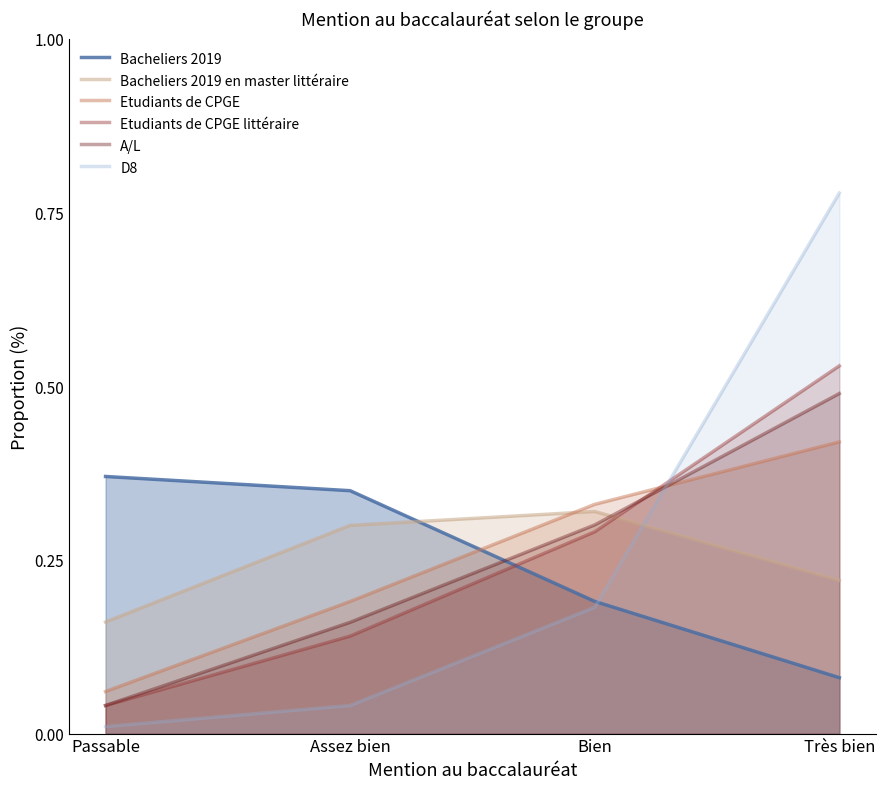

What position from the left is Très bien?

4